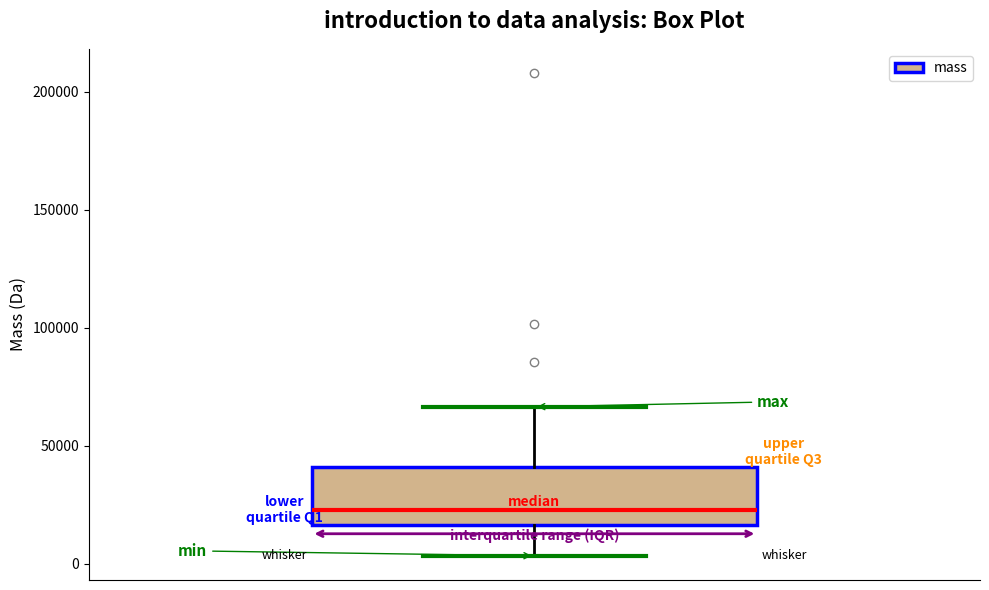

Read this box plot against the y-axis: the position of the median line, the range covered by the box, and the ends of both whiskers. The values are not printed on the chart, so give them approximately, as read against the axis.

median 25000, box 15000 to 40000, whiskers 5000 to 65000